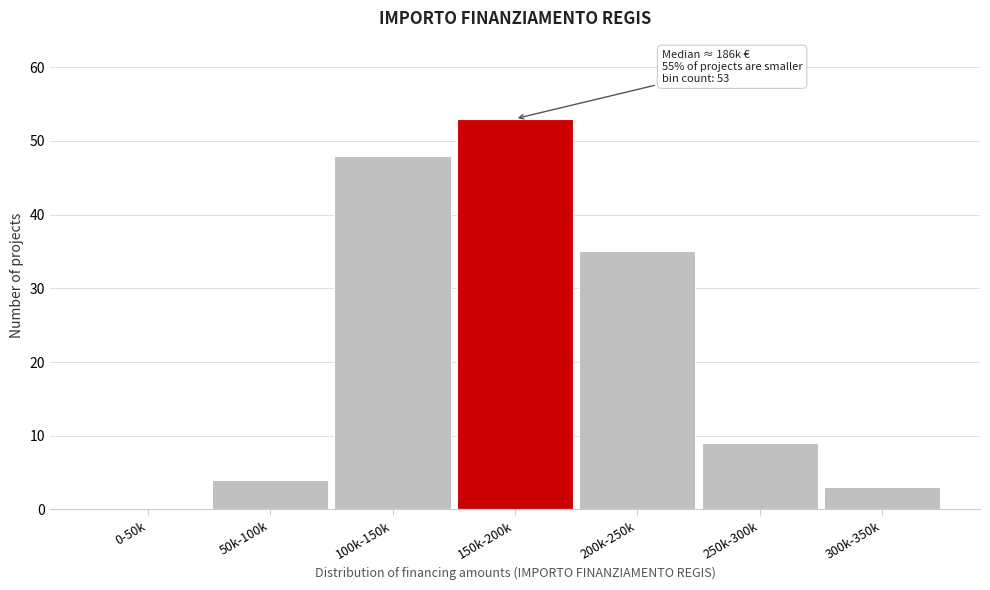

Reading left to right, extract all data points from this chart.

0-50k=0	50k-100k=4	100k-150k=48	150k-200k=53	200k-250k=35	250k-300k=9	300k-350k=3